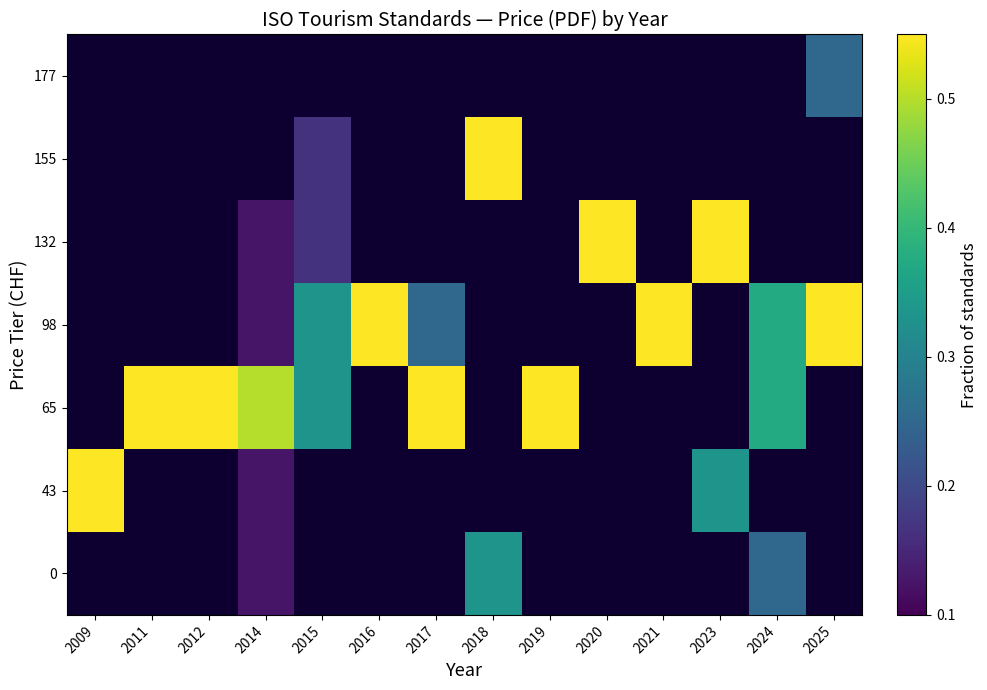

What is the maximum value shown in the chart?

1.0